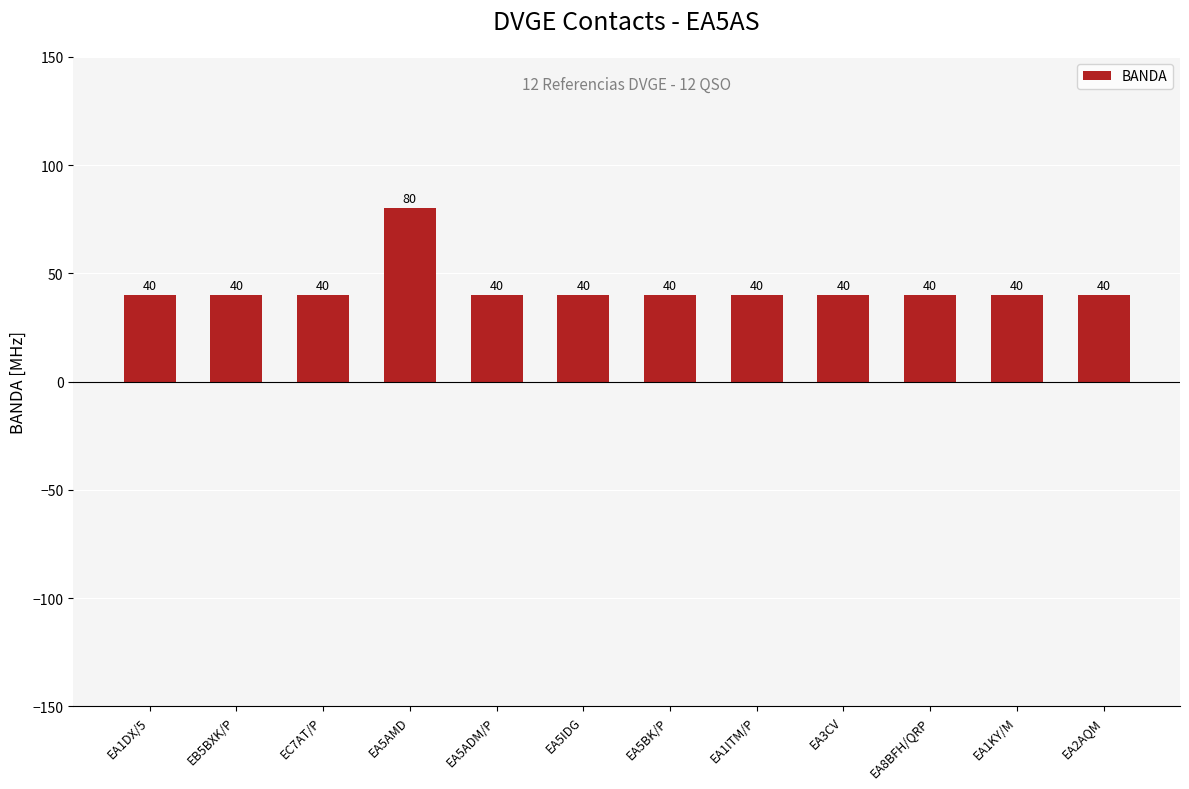

Approximately how many times larger is the value at EA1ITM/P compared to EC7AT/P?

1.0